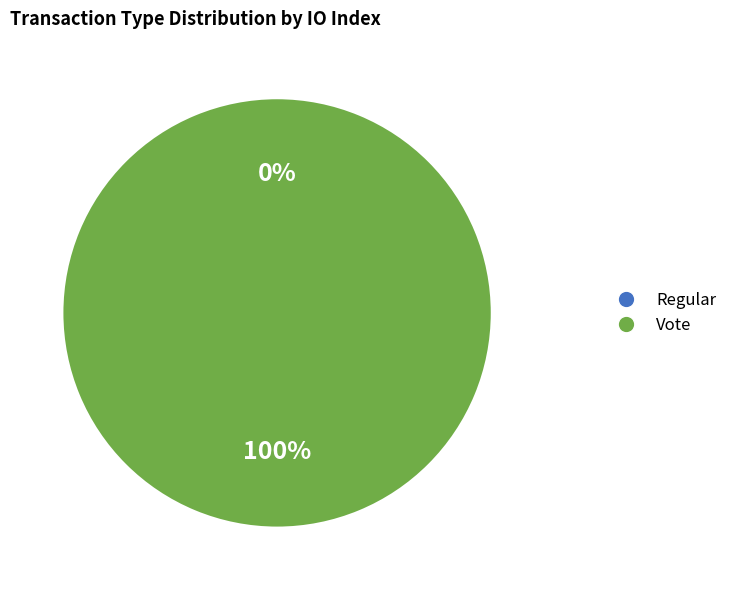

Which category has the biggest portion of the pie?

Vote